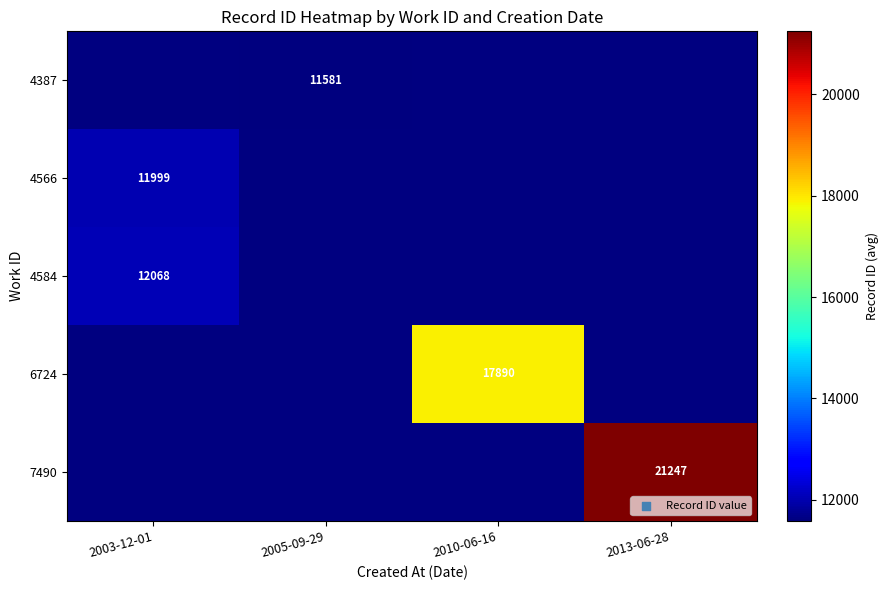

Which has a higher value, 2013-06-28 or 2005-09-29?

2005-09-29